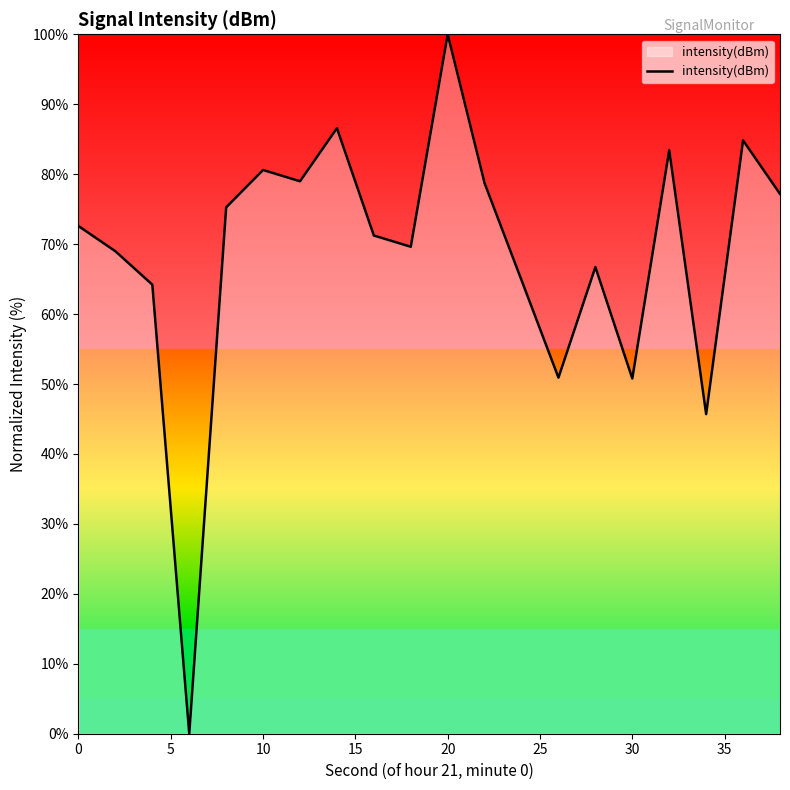

How many interior local valleys (lower than both neighbors) does the data have?

6